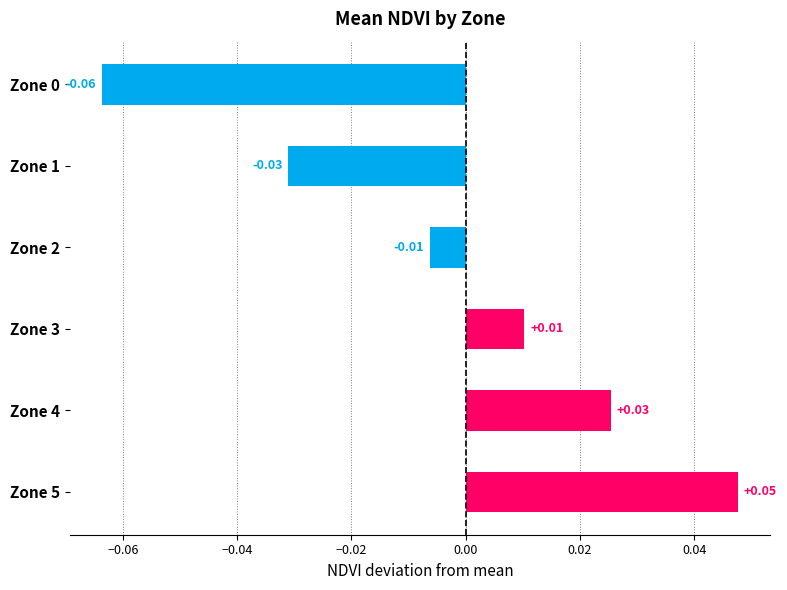

What is the change in value from Zone 0 to Zone 5?

+0.1